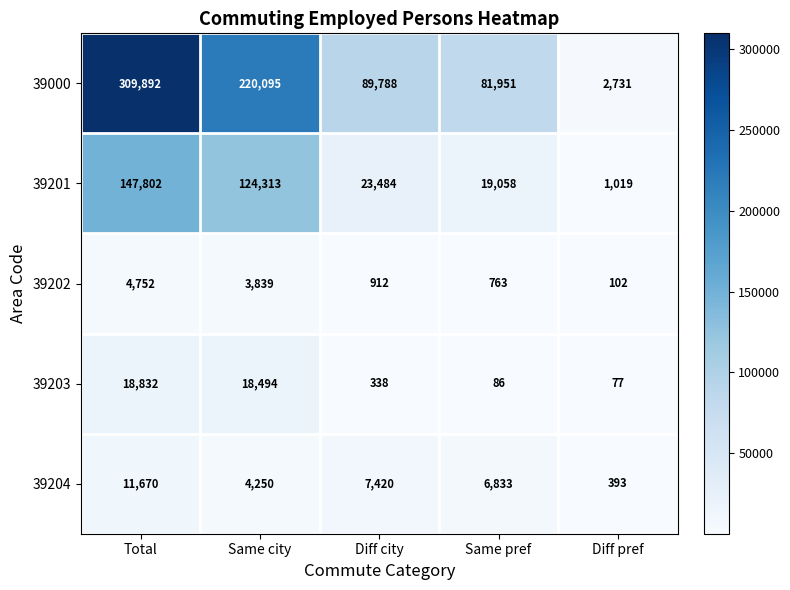

Is it true that 39204 equals 6833 at Same pref?

True